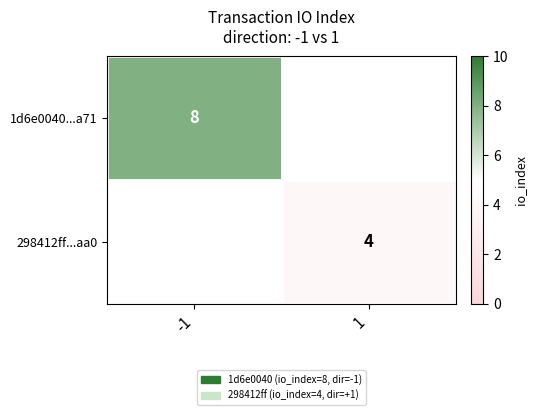

True or false: 1d6e0040...a71 has a value of 8 at -1.

True